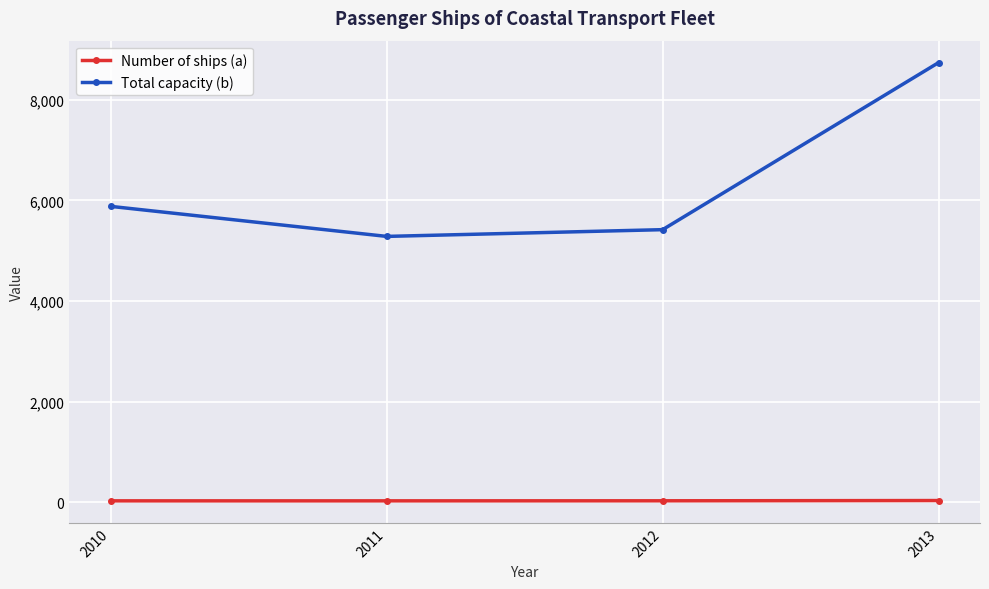

Is it true that Number of ships (a) equals 27 at 2010?

True